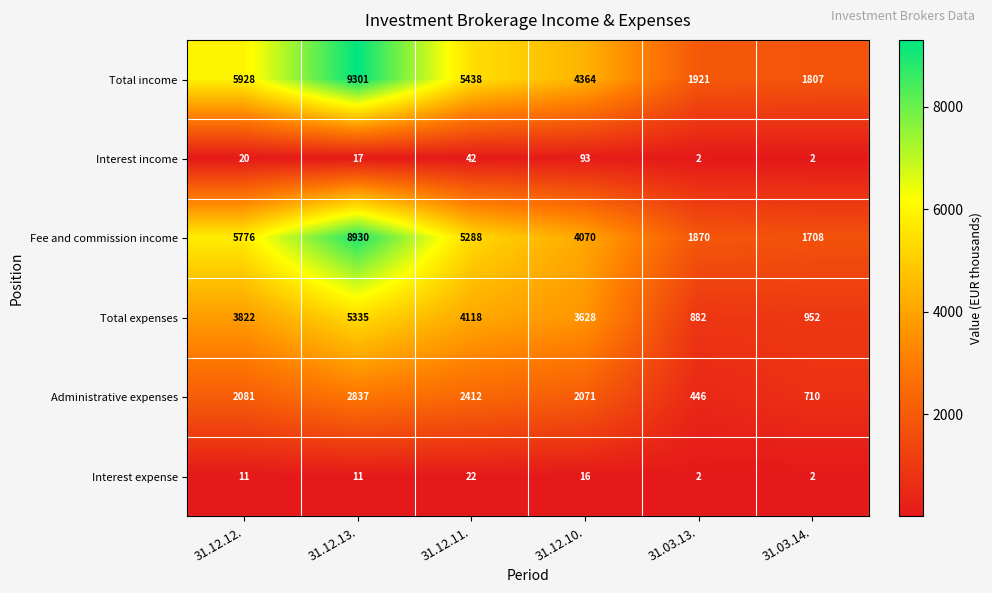

At how many categories does at least one series exceed 4870?

3